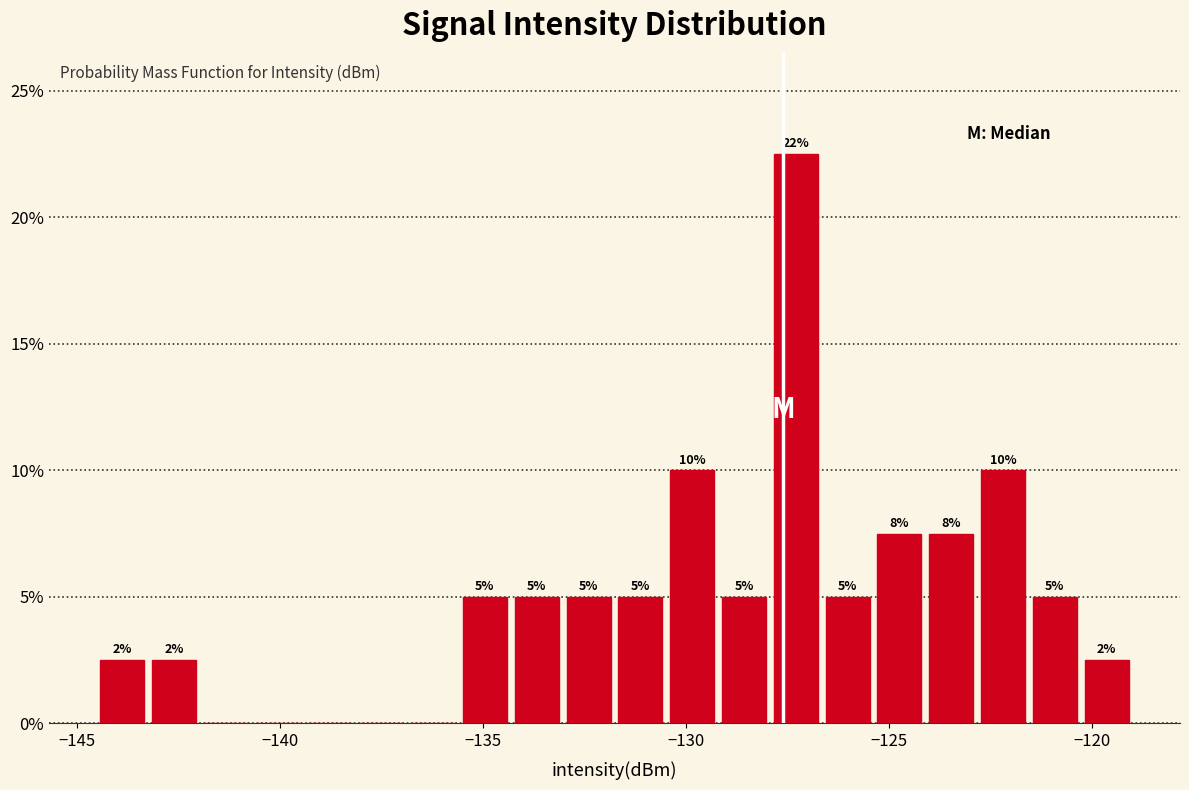

Around what value on the x-axis is the tallest bar? Give the approximate position of its centre, as read against the axis.

-127.5